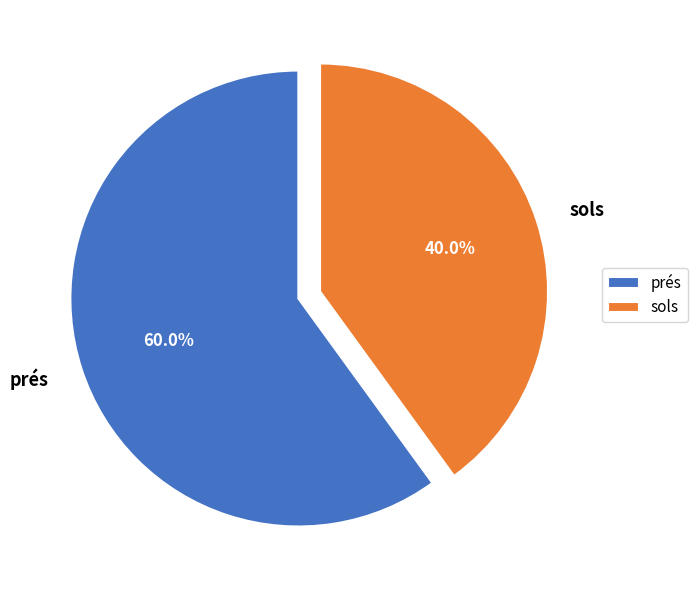

What percentage is the sols slice, to the nearest percent?

40%